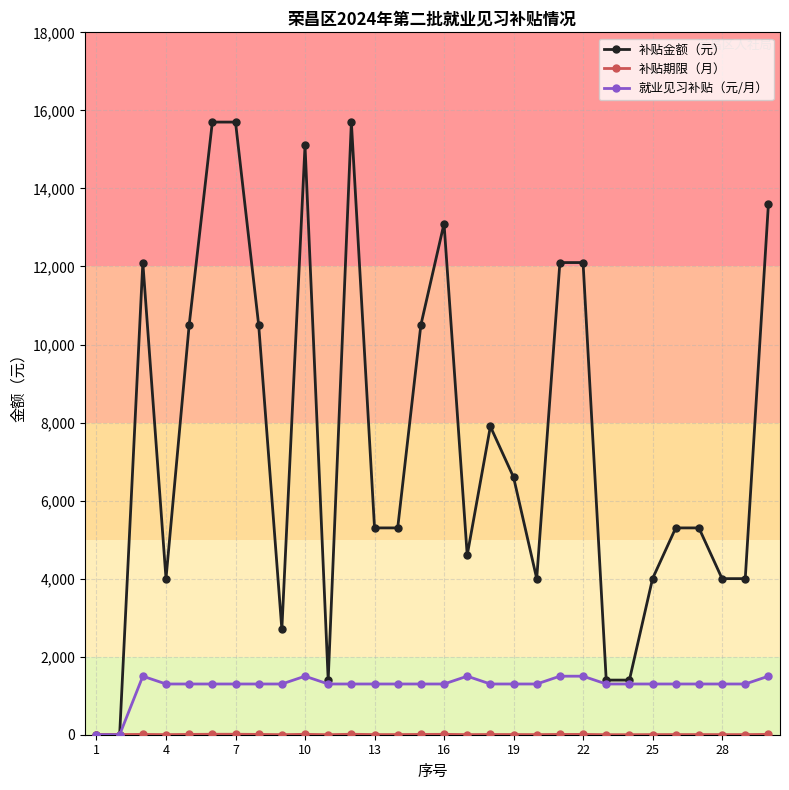

True or false: 就业见习补贴（元/月） has more than 0 points higher than both neighbors.

True